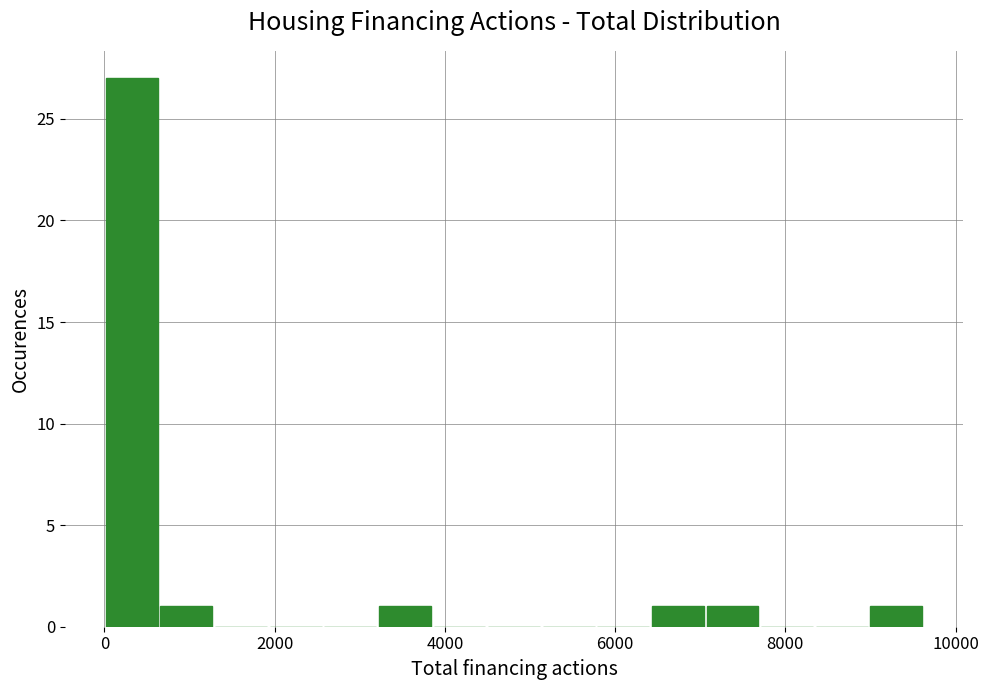

Read against the x-axis, roughly where is the centre of the tallest bar?

400